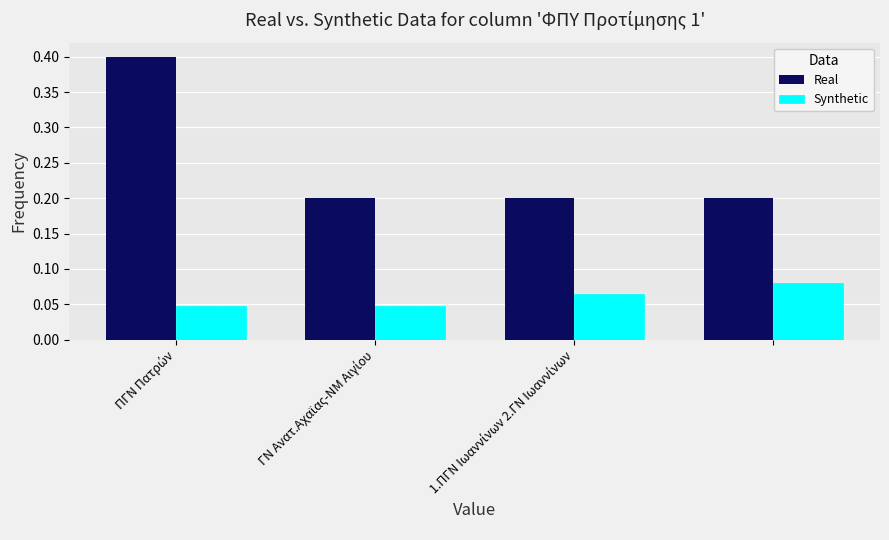

How many Synthetic values are between 0 and 1?

4